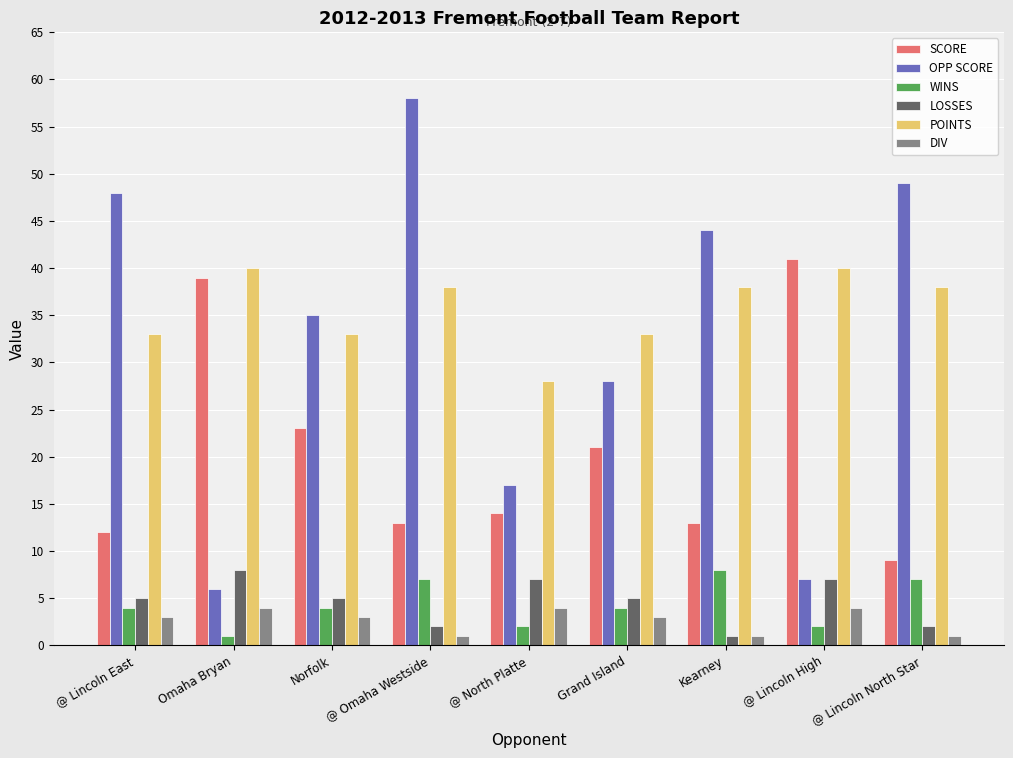

What is the maximum value for WINS?

8